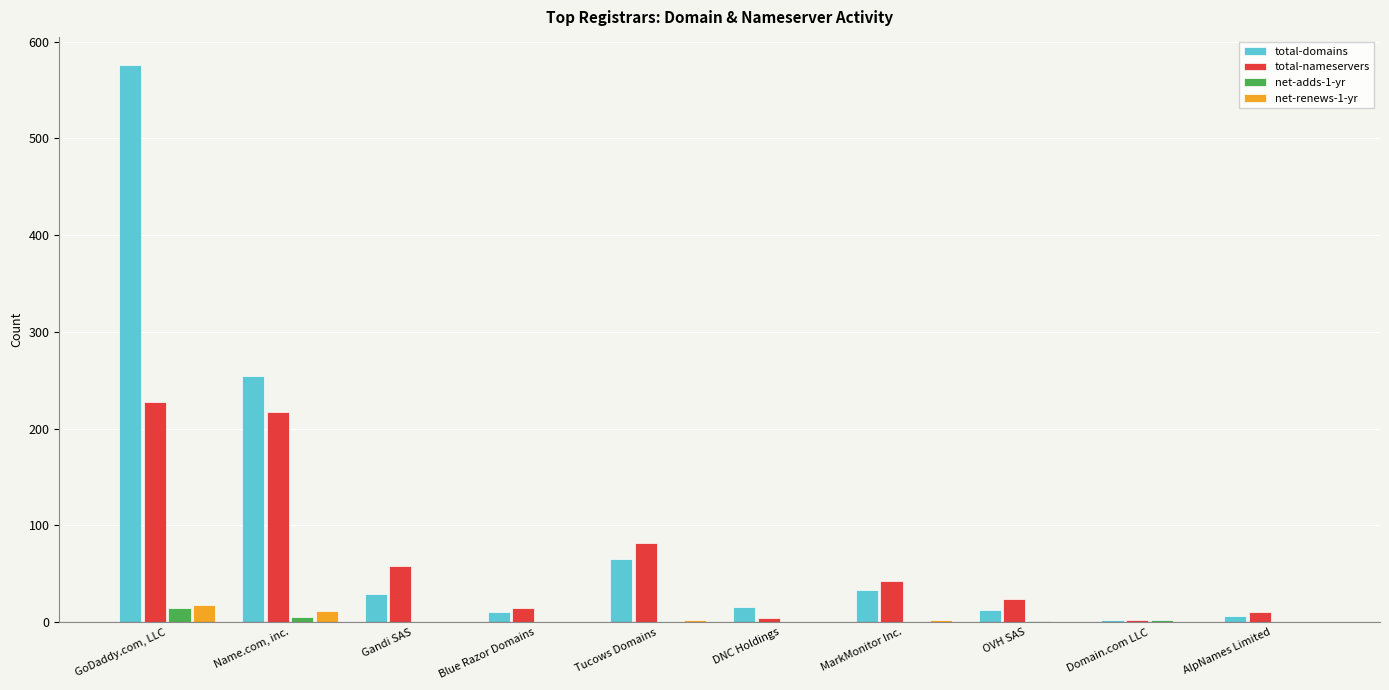

What is the sum of all total-nameservers values?

683